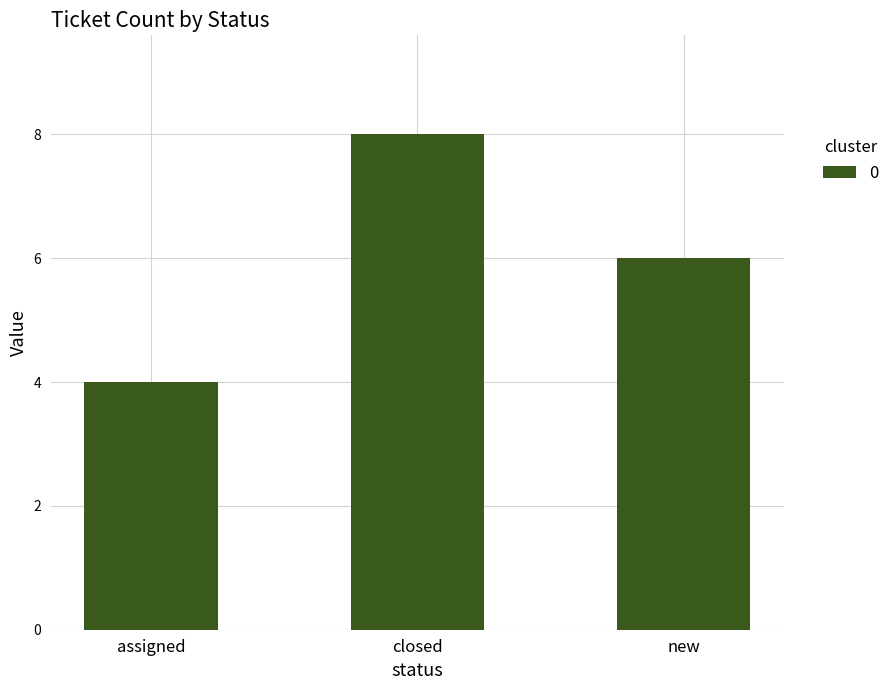

What is the change in value from closed to new?

-2